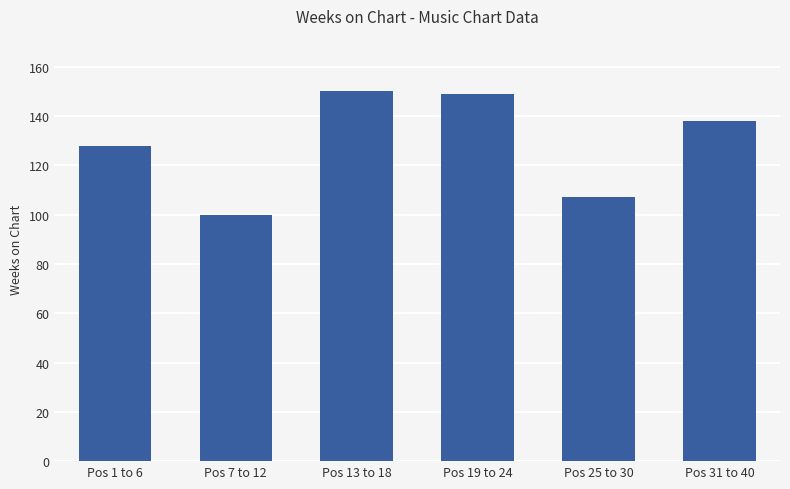

Does the chart contain stacked bars?

No